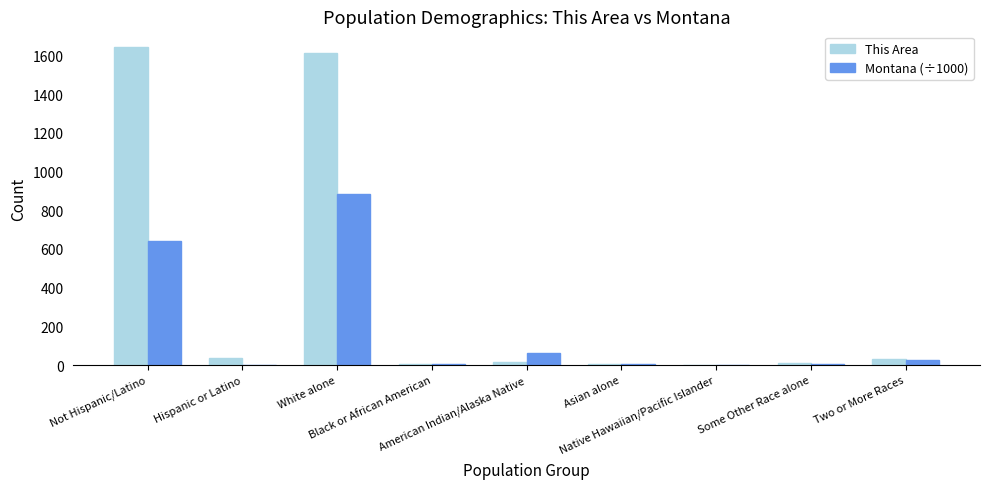

The value of Montana (÷1000) at Hispanic or Latino is 0.0. True or false?

True